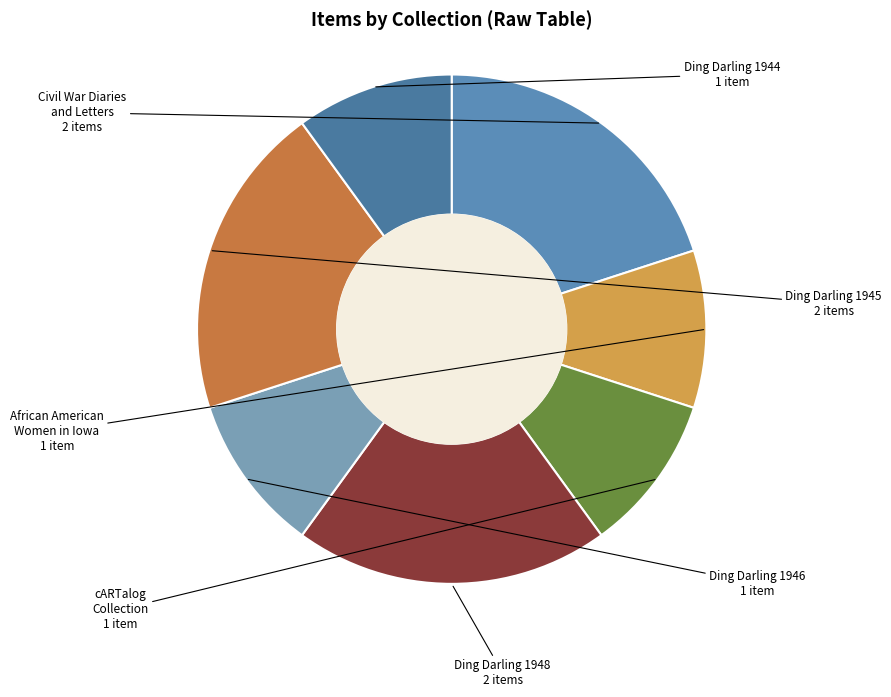

To the nearest percent, what is the average slice percentage?

14%